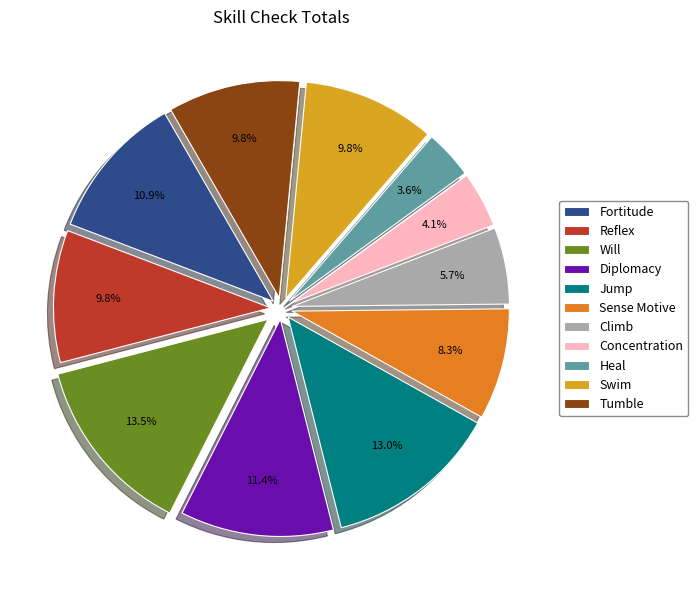

To the nearest percent, what is the difference between the largest and smallest slice percentages?

10%